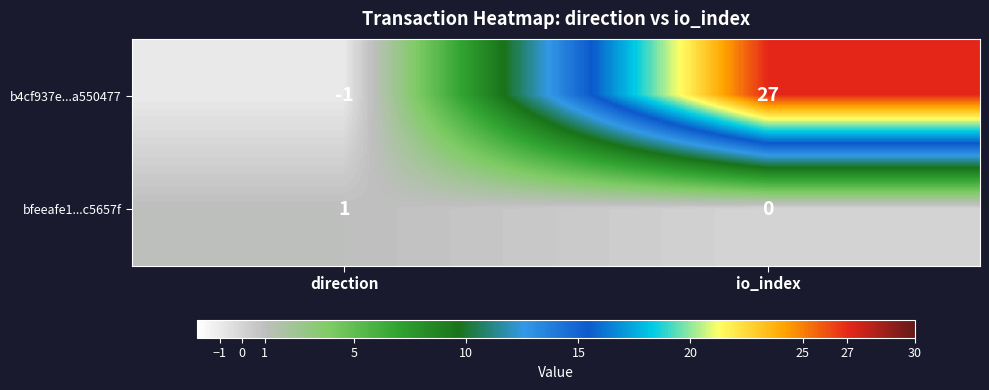

Which series has the largest range (max minus min)?

b4cf937e...a550477